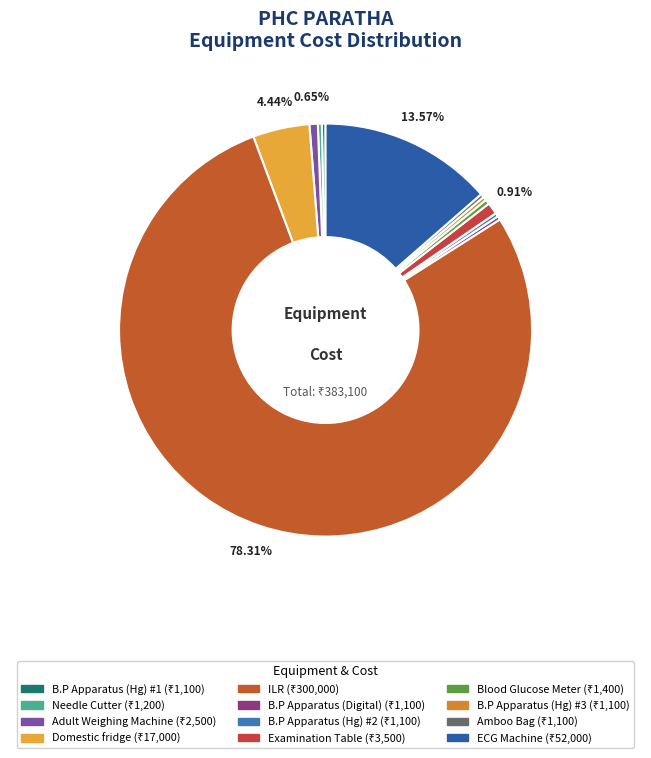

What percentage is NOT represented by Adult Weighing Machine?

99.3%